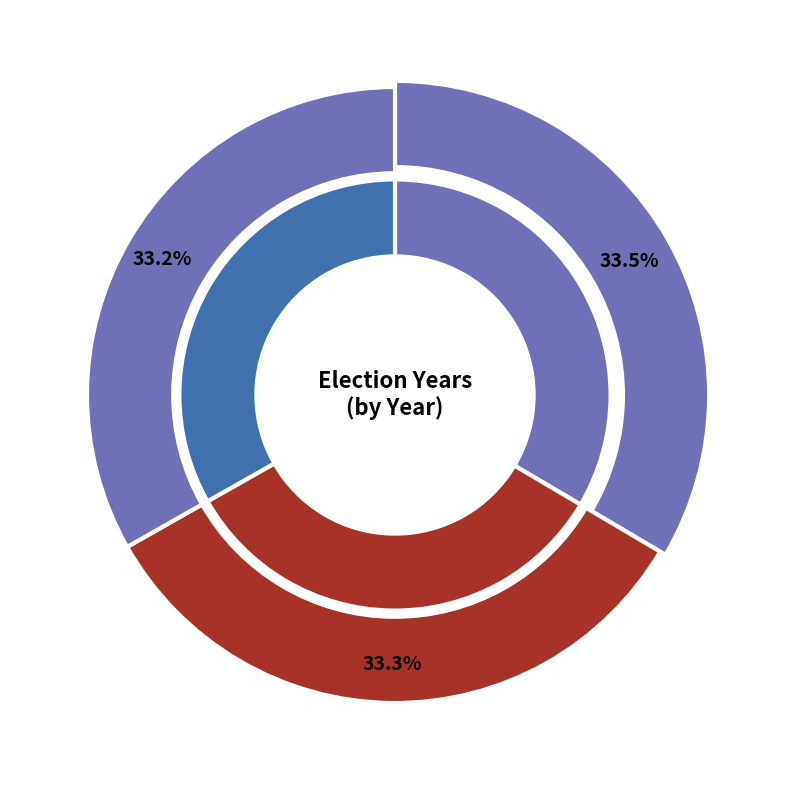

What percentage is the 2024 slice, to the nearest percent?

33%